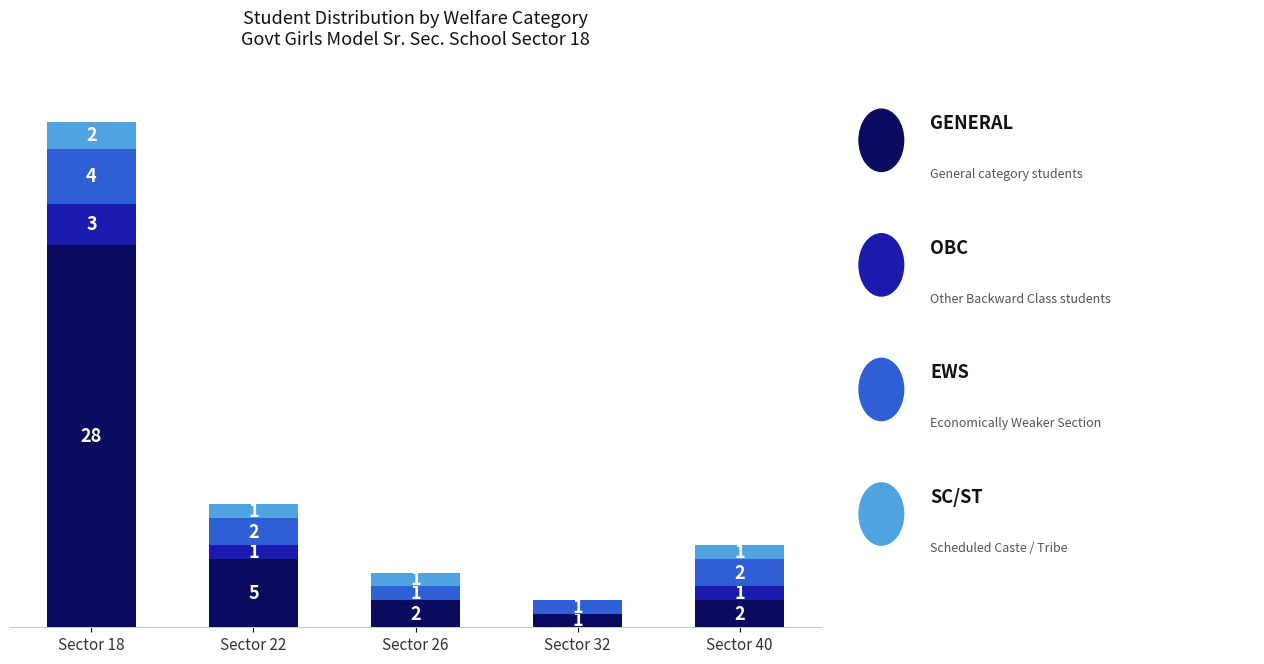

At which category is the sum across all series the highest?

Sector 18